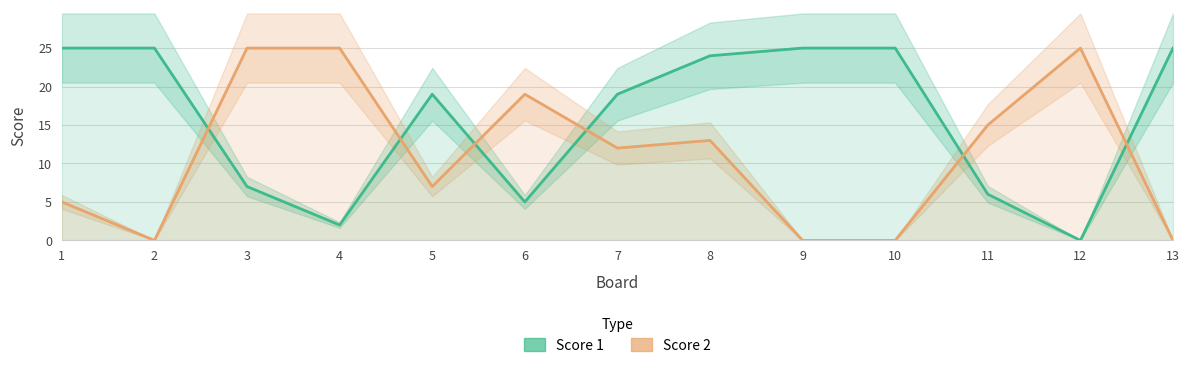

How many series are shown in this chart?

2